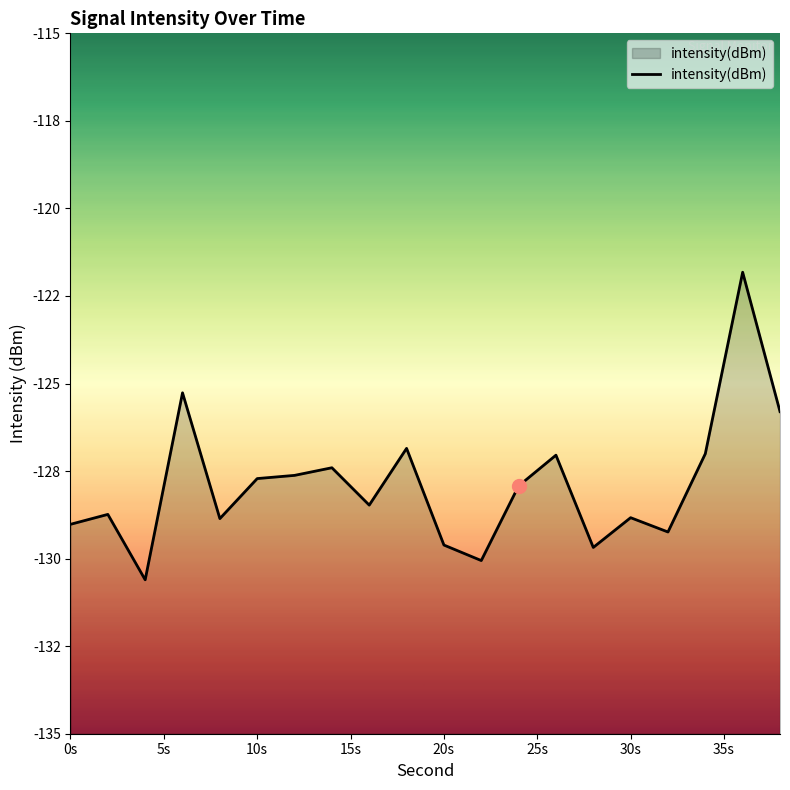

Where is the data nearest to the value -126?

38